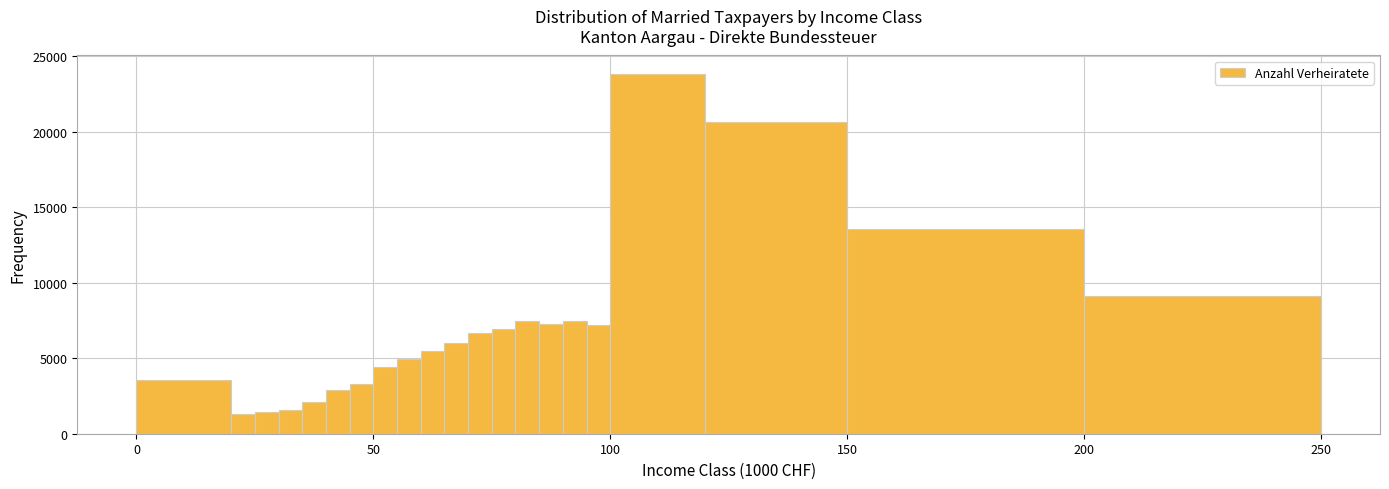

Read against the x-axis, roughly where is the centre of the tallest bar?

110